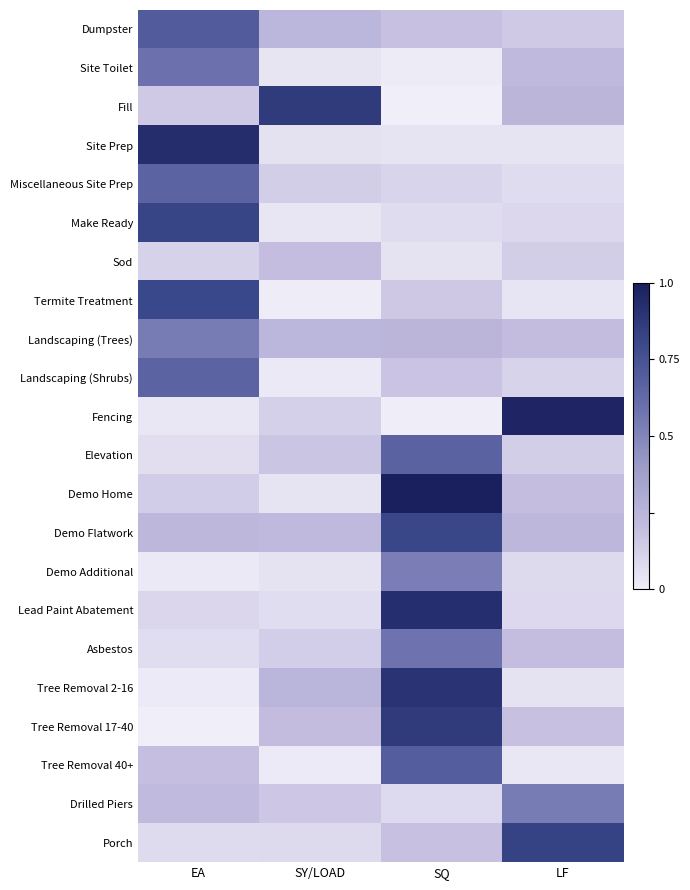

At which category is the sum across all series the highest?

SQ